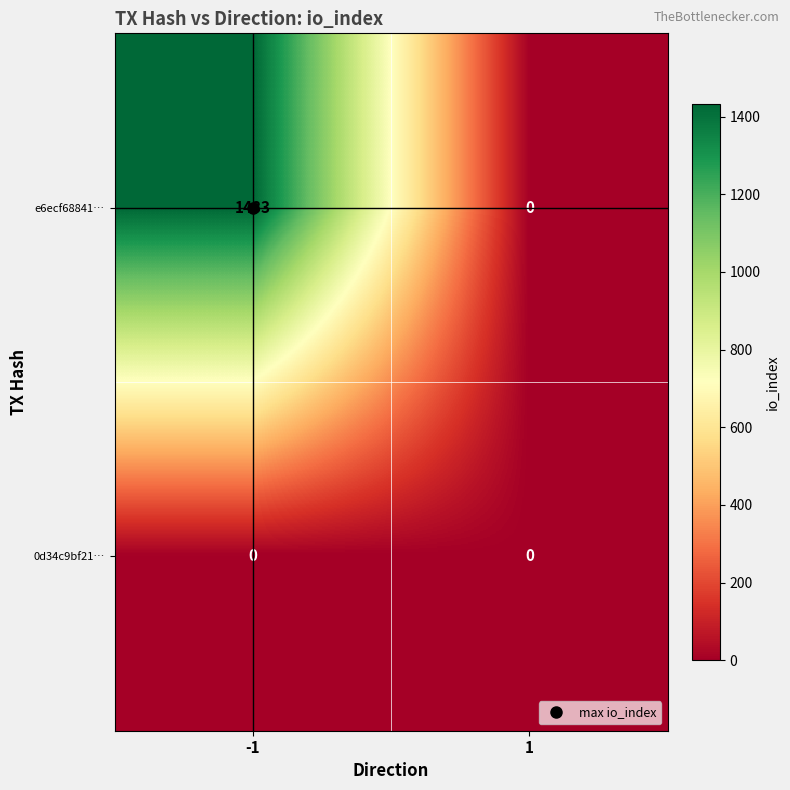

Rank the series by their average value, from lowest to highest.

0d34c9bf21…, e6ecf68841…